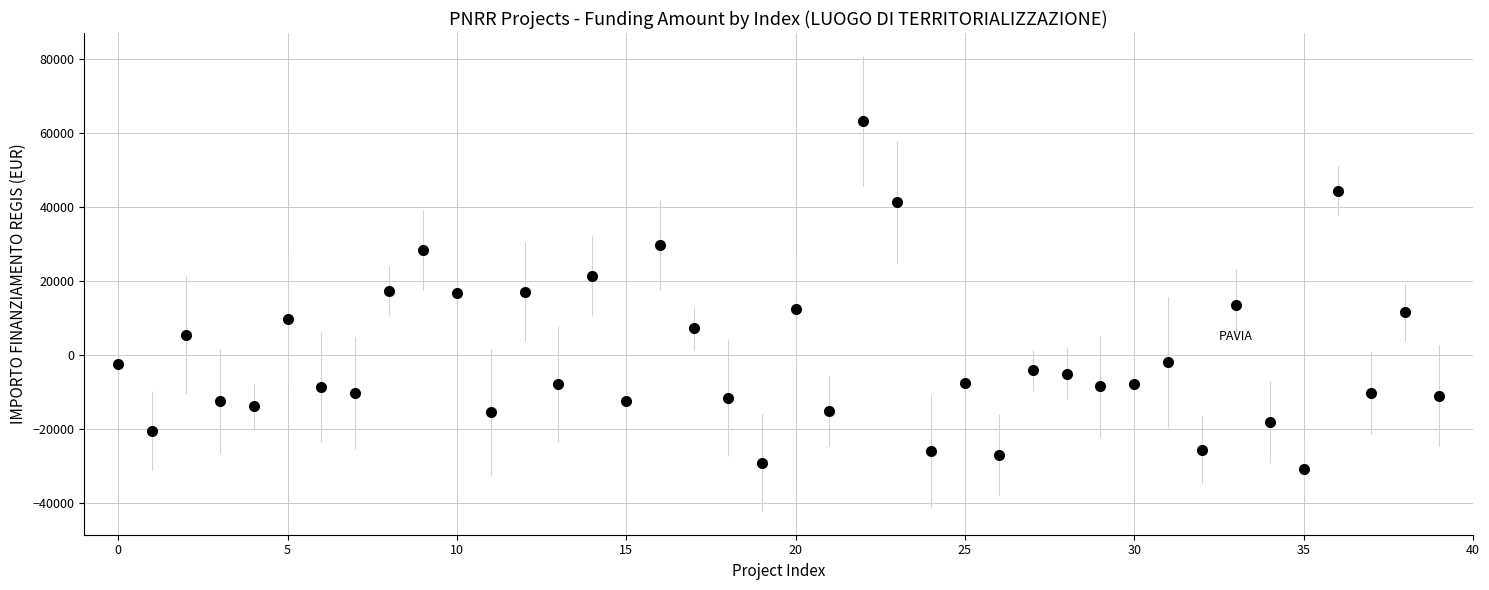

What is the range of Y values (max minus min)?

93941.0